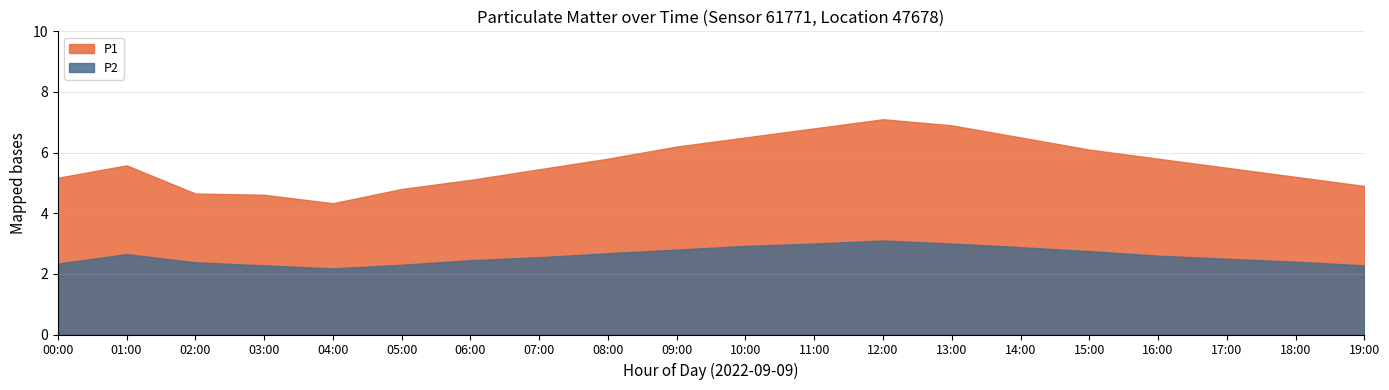

What is the average value of the P2 series?

2.6